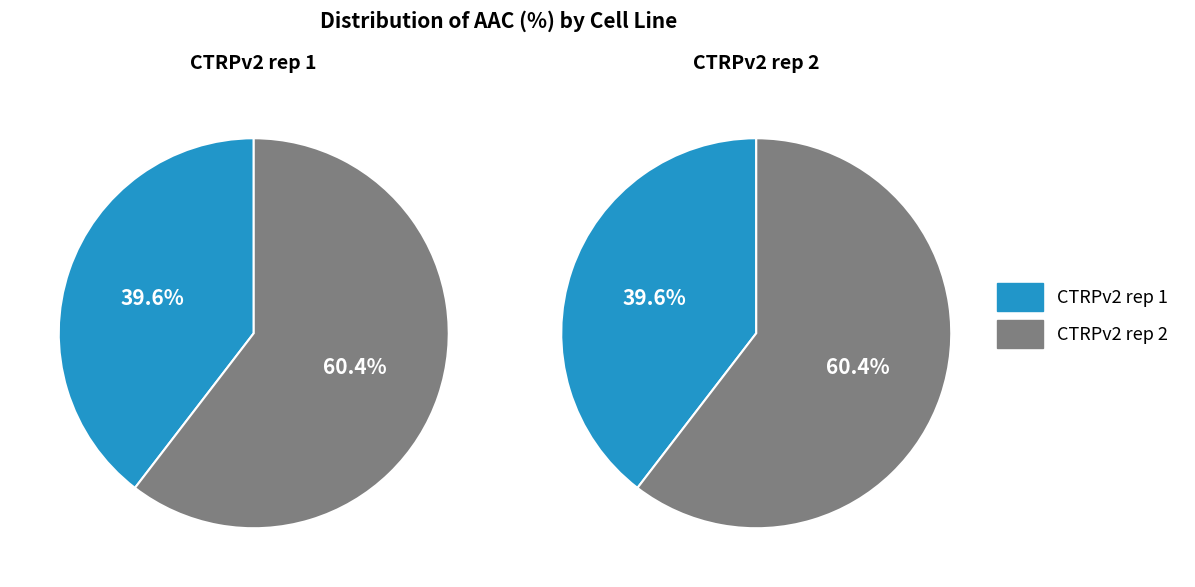

Is it true that CTRPv2 rep 1 is 40% of the pie?

True